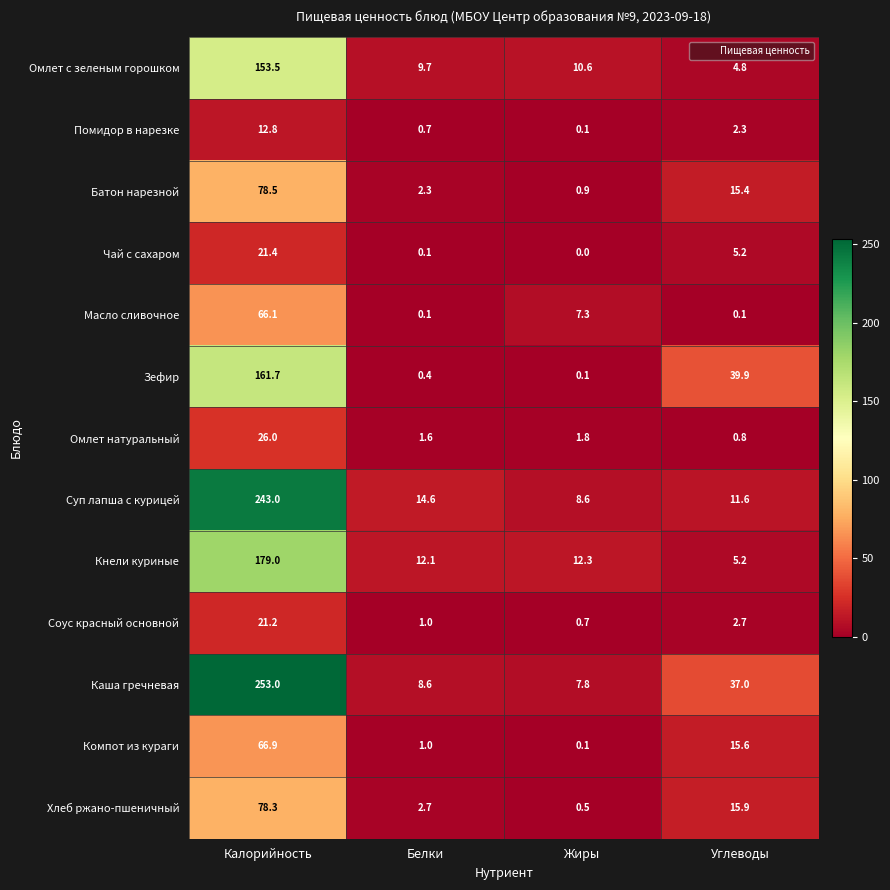

What is the sum of the Кнели куриные values at Жиры and Белки?

24.4